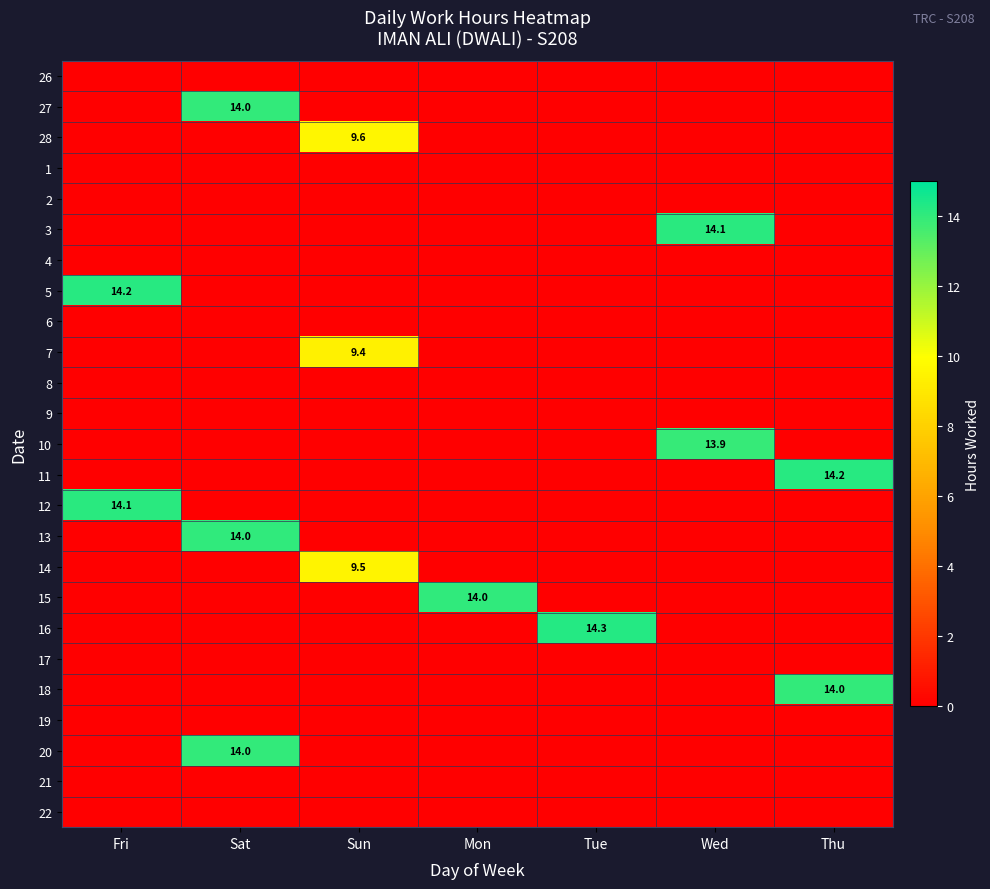

Is the value of 17 at Mon greater than the value of 15 at Thu?

No